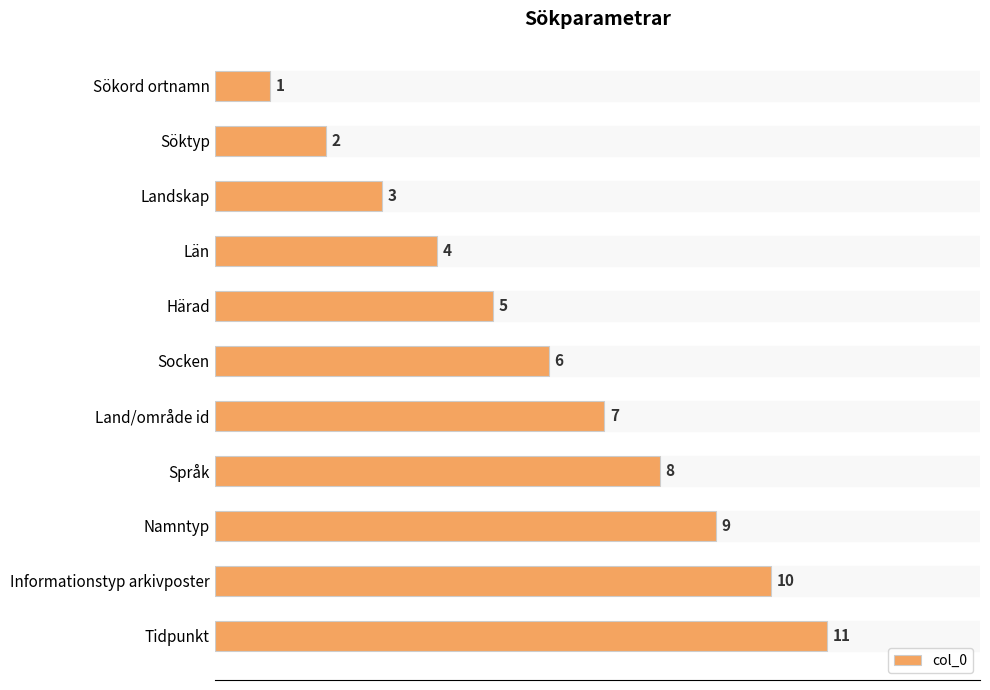

What is the sum of all values?

66